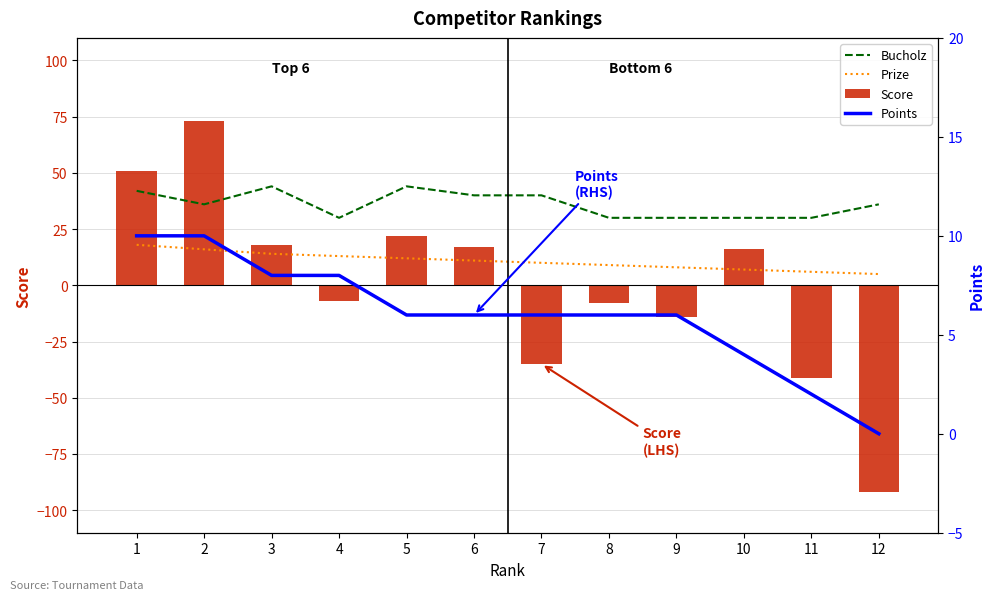

What is the difference between the highest and lowest values at 5?

38